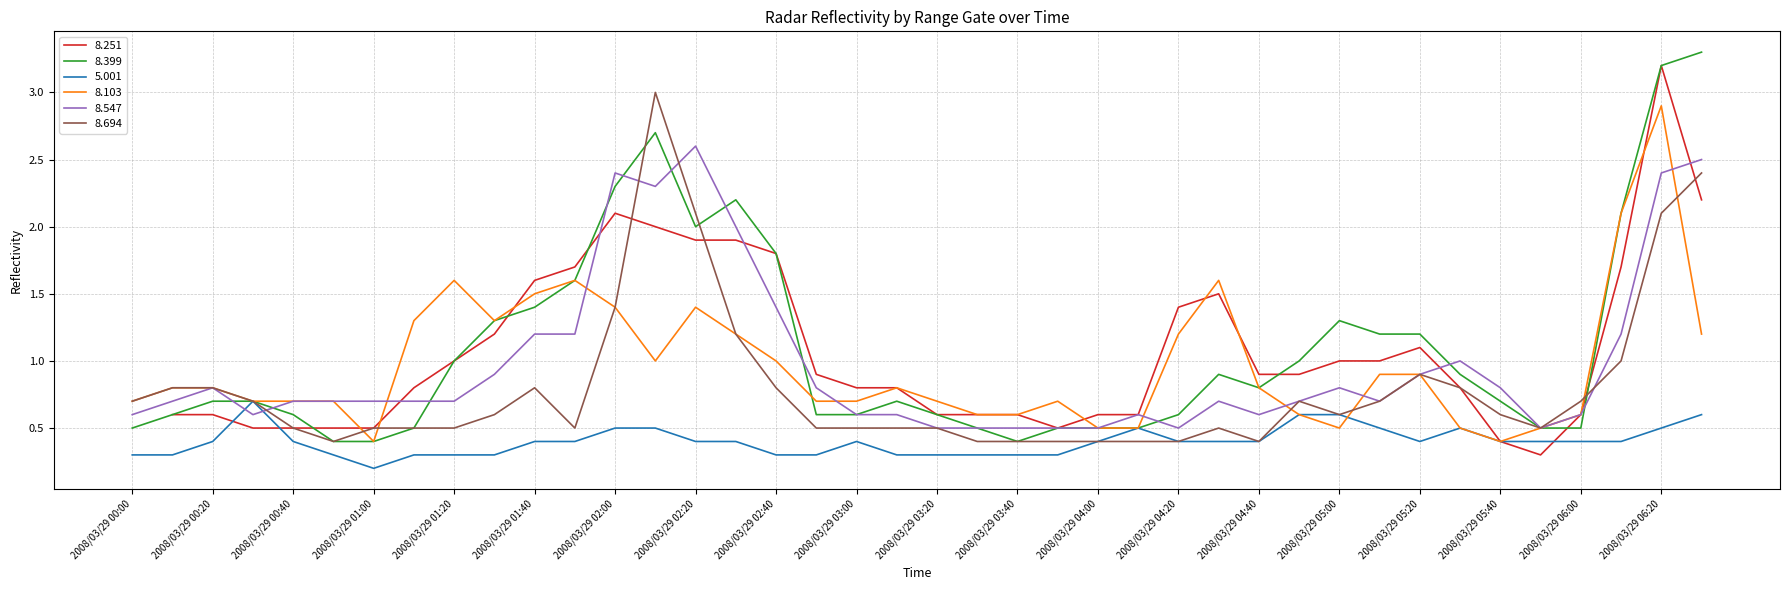

What is the spread (max minus min) of values at 2008/03/29 03:20?

0.4